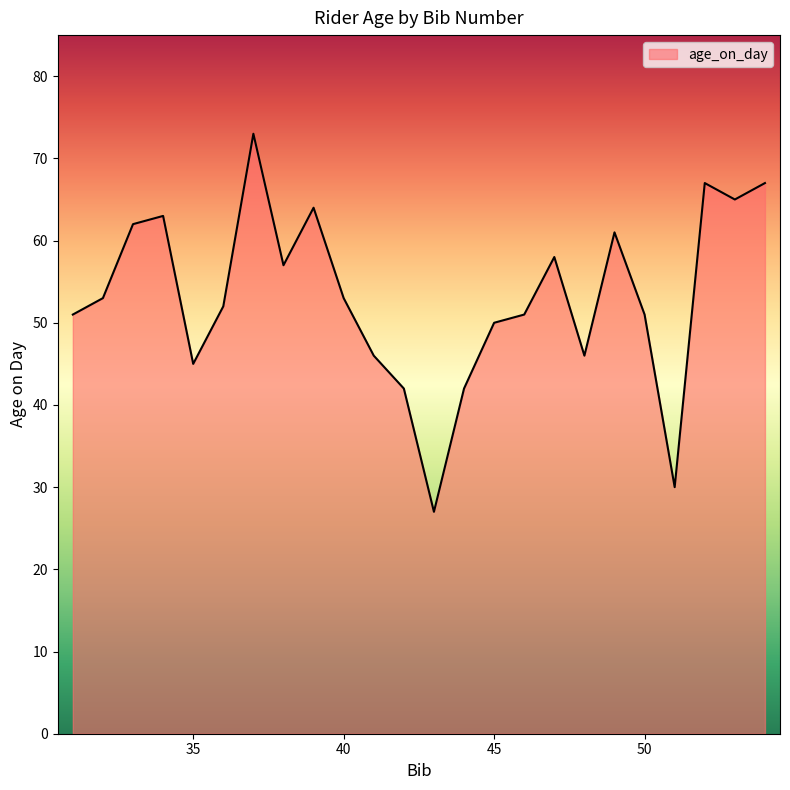

Does the chart display data point markers on the line(s)?

No